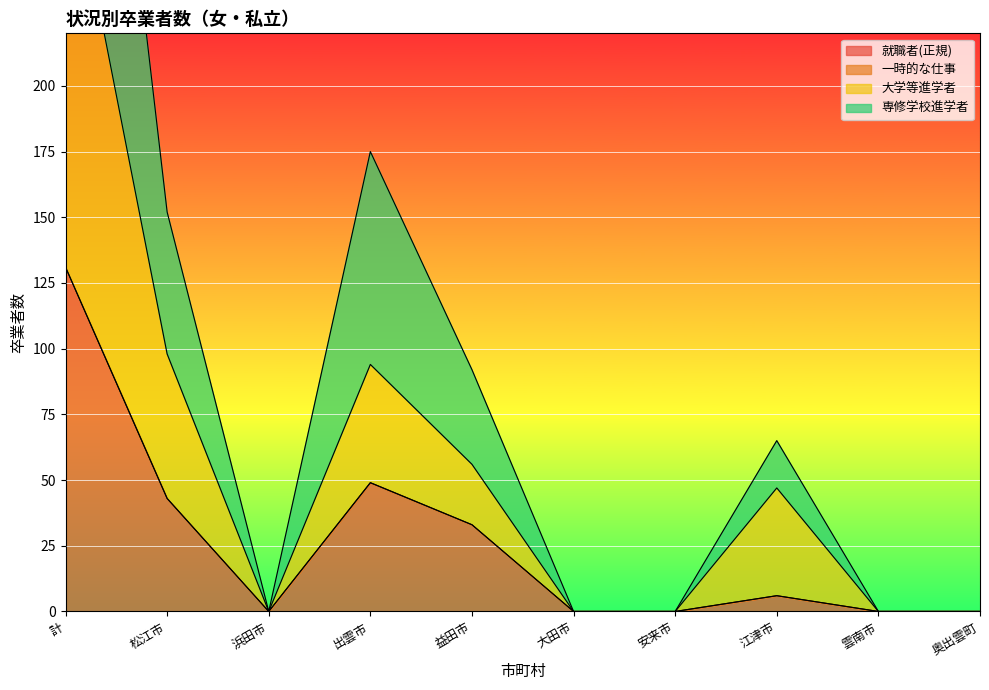

At which category does 専修学校進学者 reach its first local peak?

出雲市